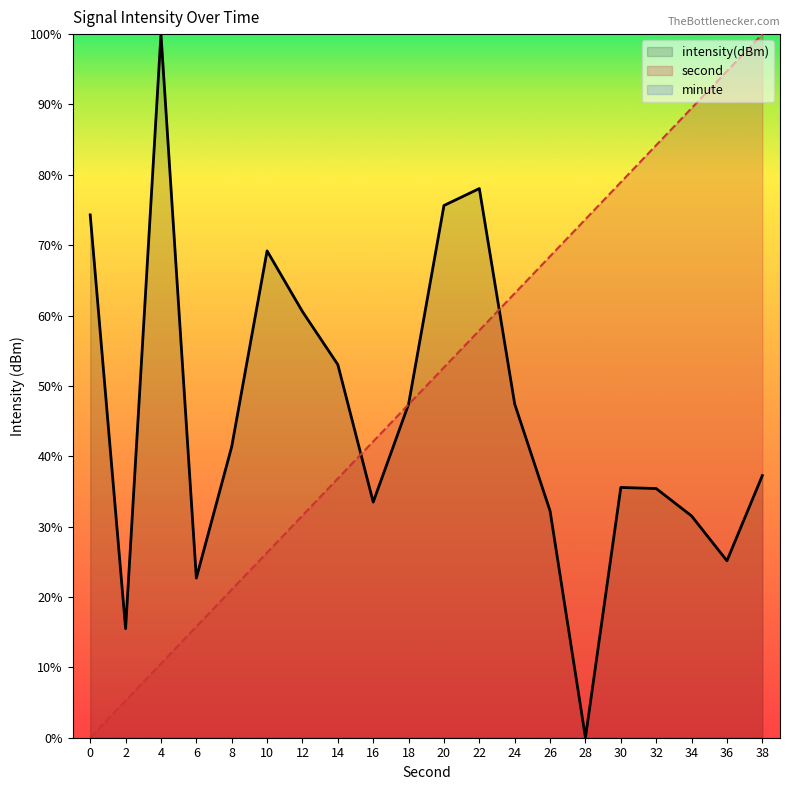

Reading left to right, what are all the values shown in this chart?

intensity(dBm): 74.3	15.5	100.0	22.7	41.4	69.2	60.6	53.0	33.5	47.4	75.6	78.1	47.4	32.2	0.0	35.6	35.4	31.5	25.1	37.3
second: 0.0	5.3	10.5	15.8	21.1	26.3	31.6	36.8	42.1	47.4	52.6	57.9	63.2	68.4	73.7	78.9	84.2	89.5	94.7	100.0